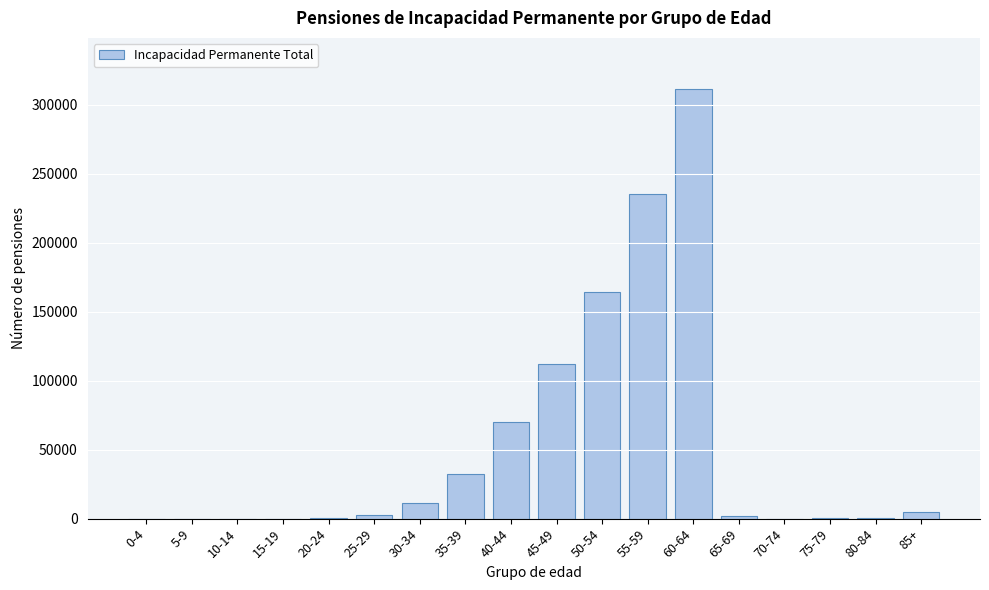

Is it true that the value at 50-54 is 68641?

False